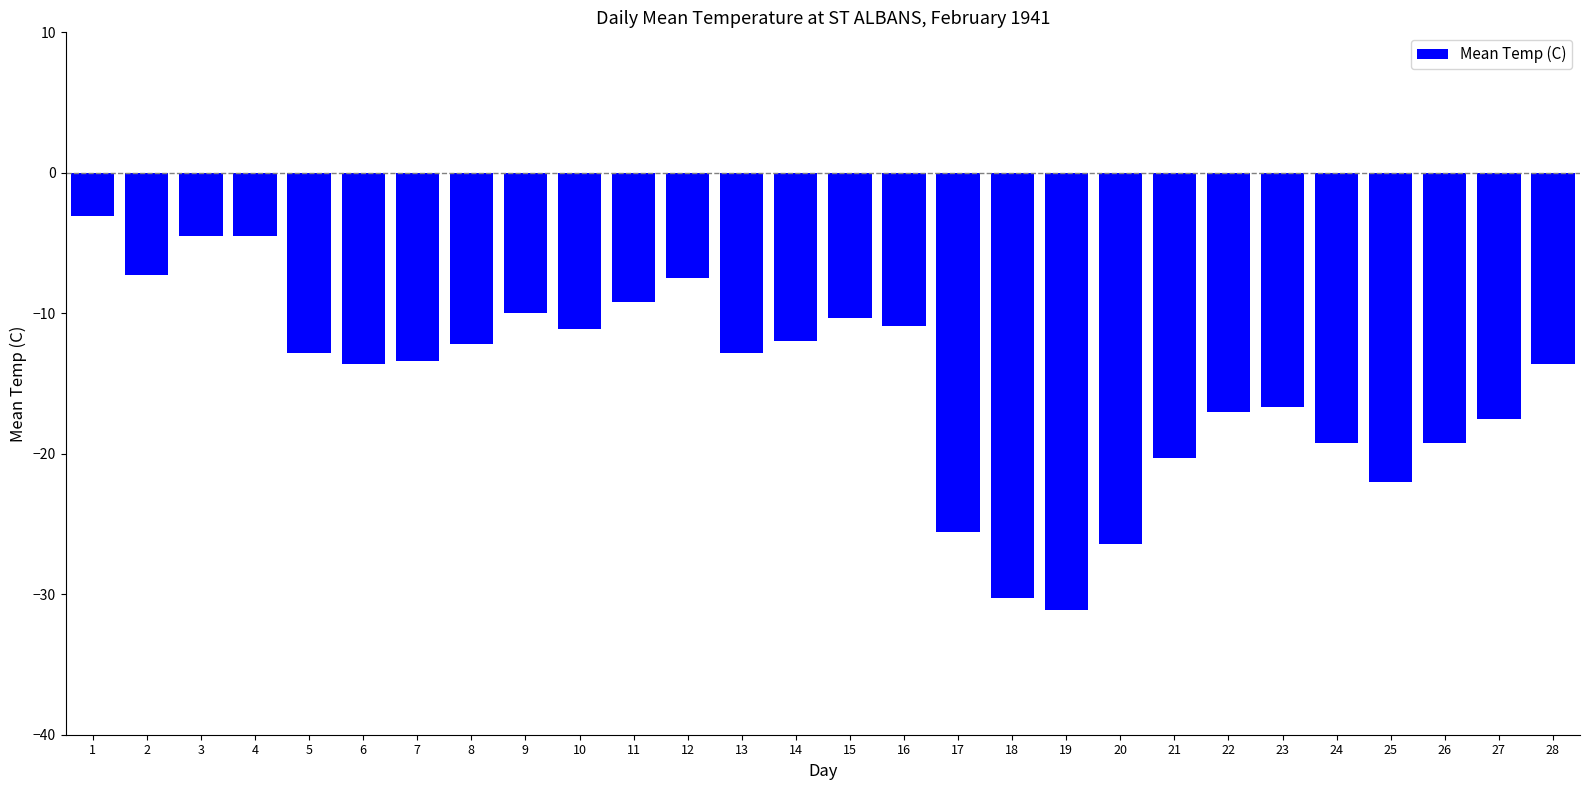

Read the value at 4.

-4.5